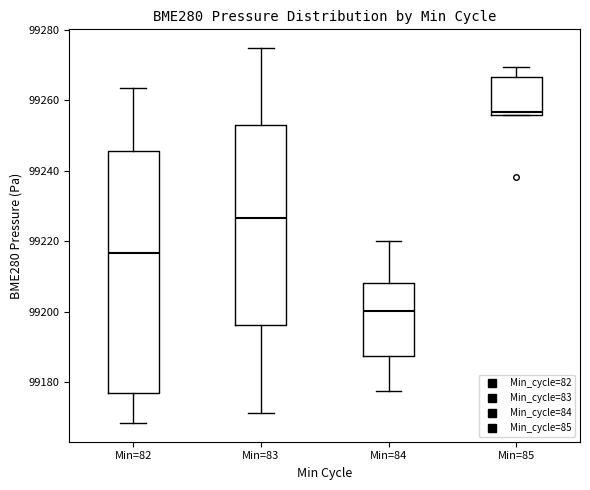

Reading left to right, read every box against the y-axis: the position of its median line, the range the box covers, and the ends of its whiskers. The values are not printed on the chart, so give them approximately, as read against the axis.

Min=82: median 99216, box 99176 to 99246, whiskers 99168 to 99264
Min=83: median 99226, box 99196 to 99254, whiskers 99172 to 99274
Min=84: median 99200, box 99188 to 99208, whiskers 99178 to 99220
Min=85: median 99256 (just above the box's lower edge), box 99256 to 99266, whiskers 99256 to 99270